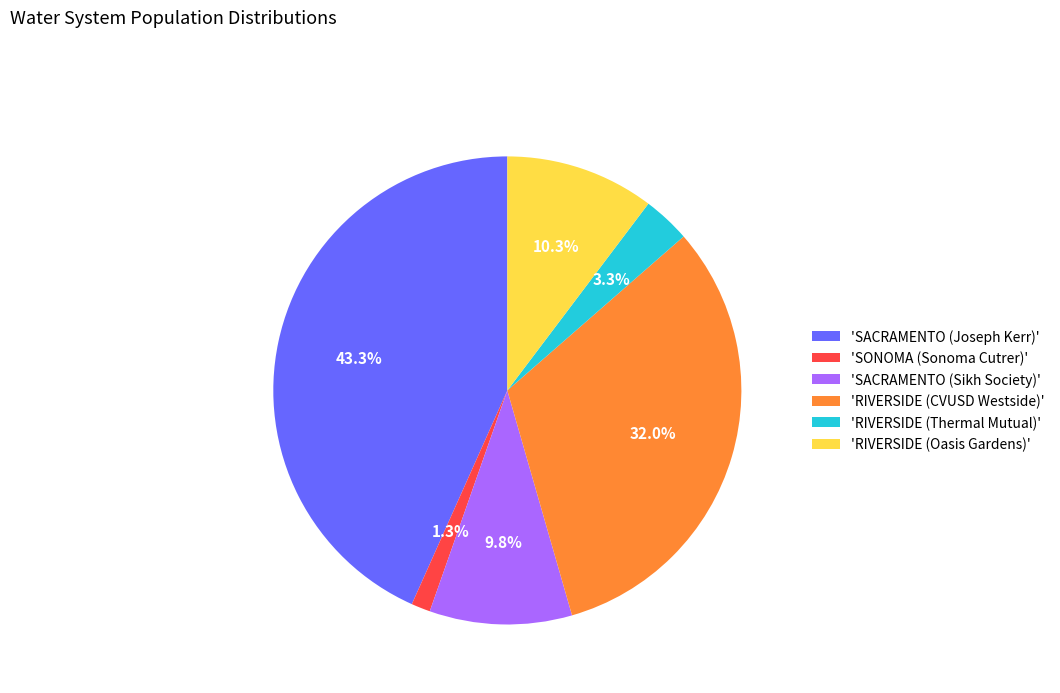

Does any single category account for the majority?

No